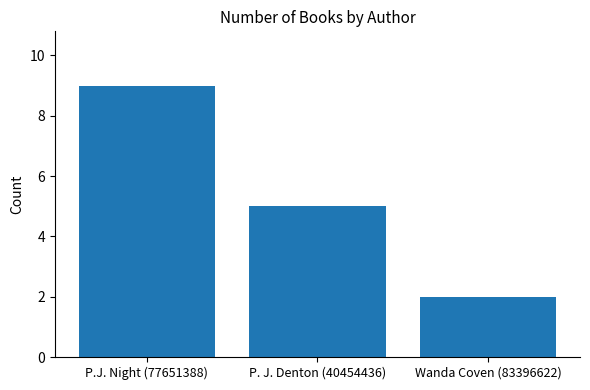

Rank the categories by value from lowest to highest.

Wanda Coven (83396622), P. J. Denton (40454436), P.J. Night (77651388)